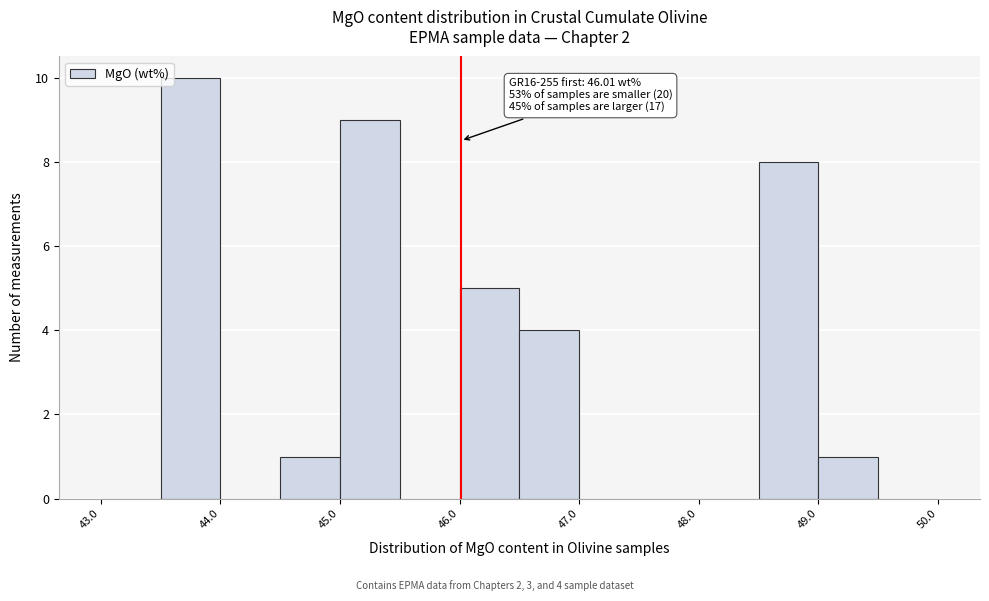

Which range on the x-axis has the tallest bar?

43.5 to 44.0